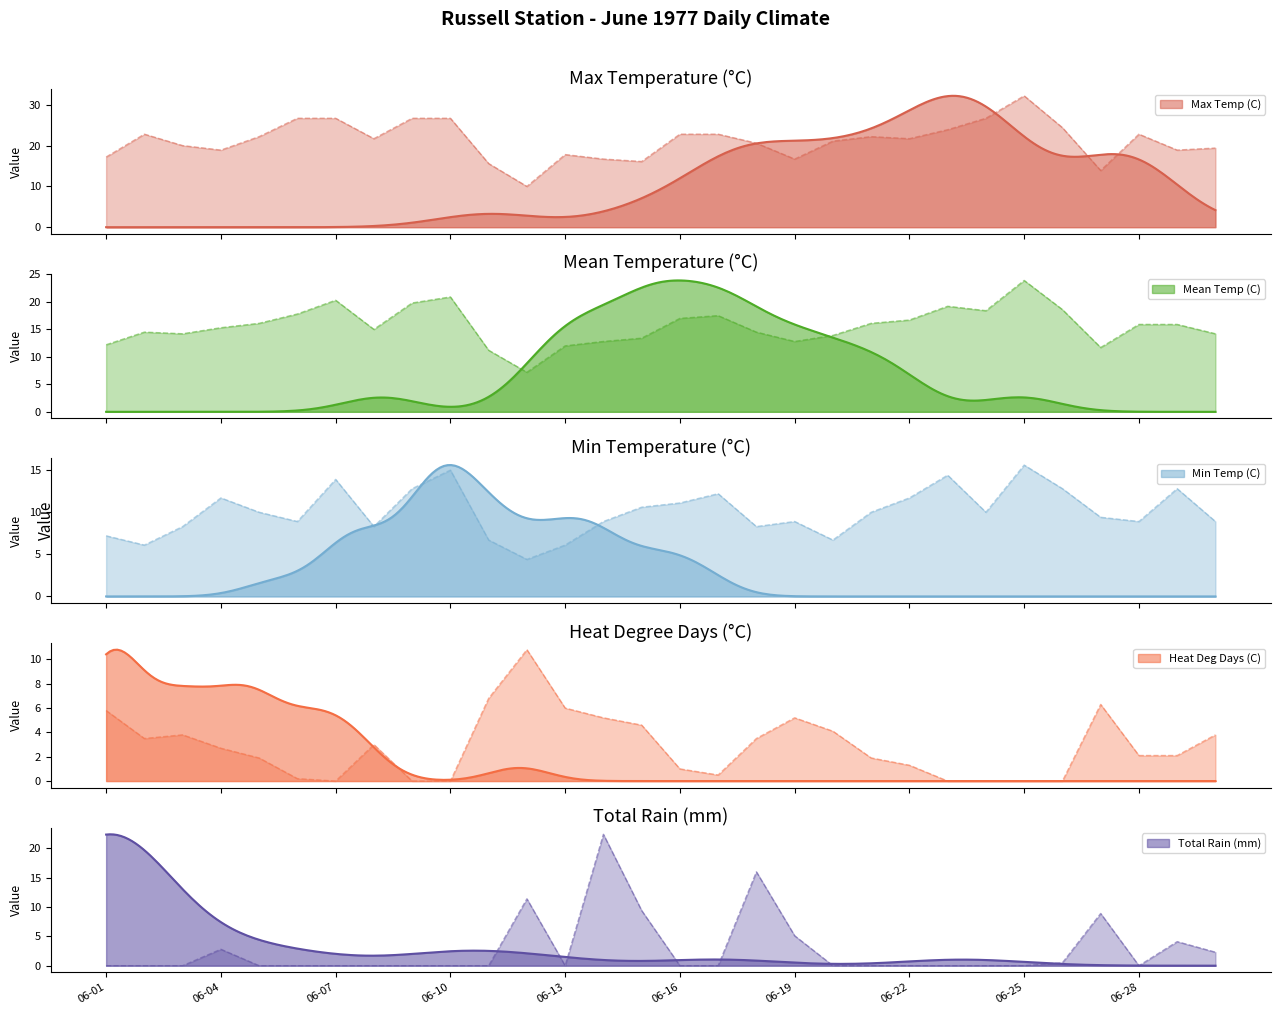

What is the approximate value of Min Temp (C) at 06-19?

8.9